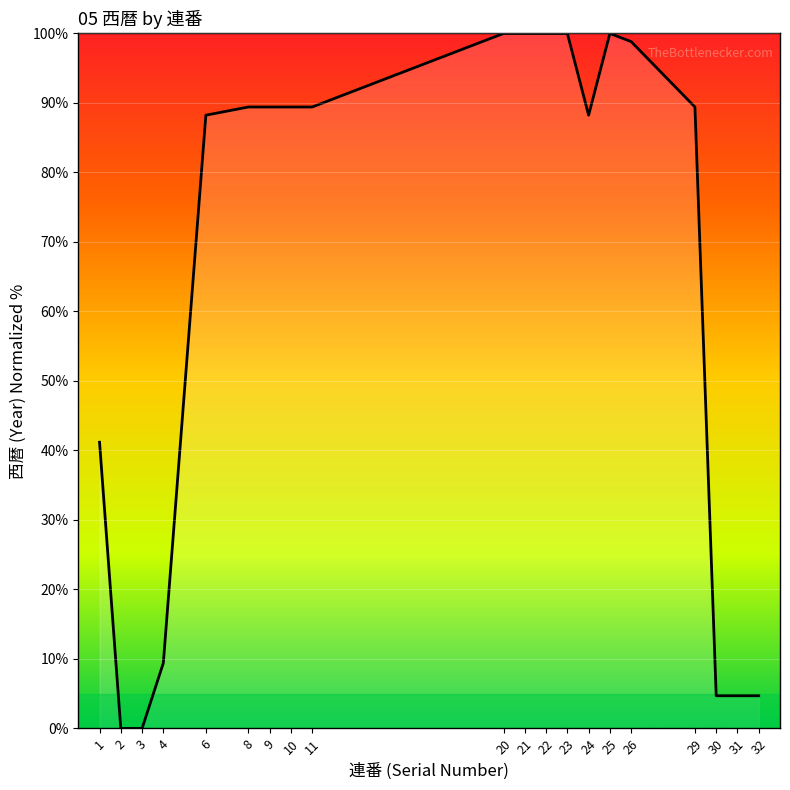

The chart shows a value of 100.0 at 23. True or false?

True